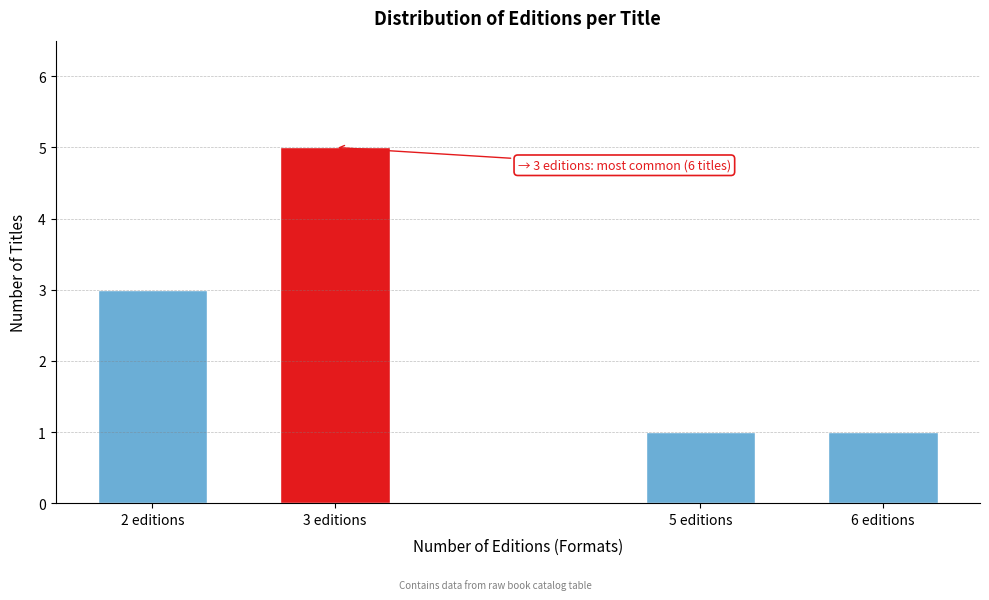

Reading left to right, list all the values displayed in this chart.

2 editions=3	3 editions=5	5 editions=1	6 editions=1